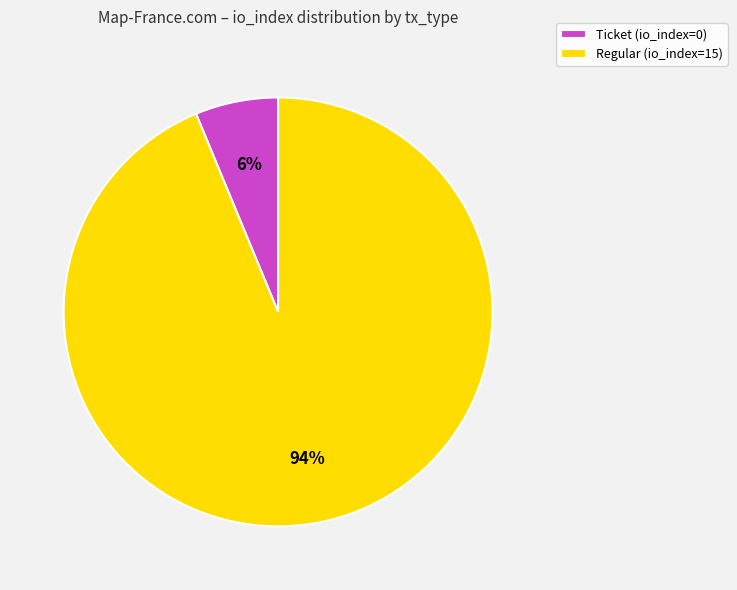

Rank the categories by value from highest to lowest.

Regular (io_index=15), Ticket (io_index=0)